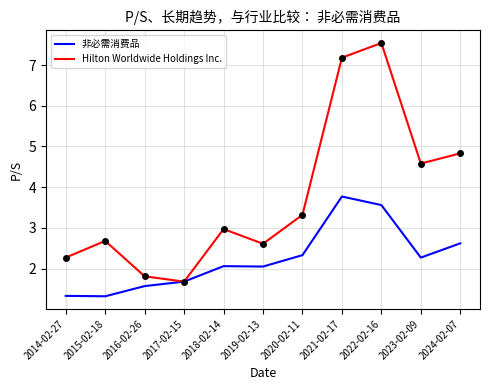

What is the sum of the Hilton Worldwide Holdings Inc. values at 2014-02-27 and 2019-02-13?

4.9